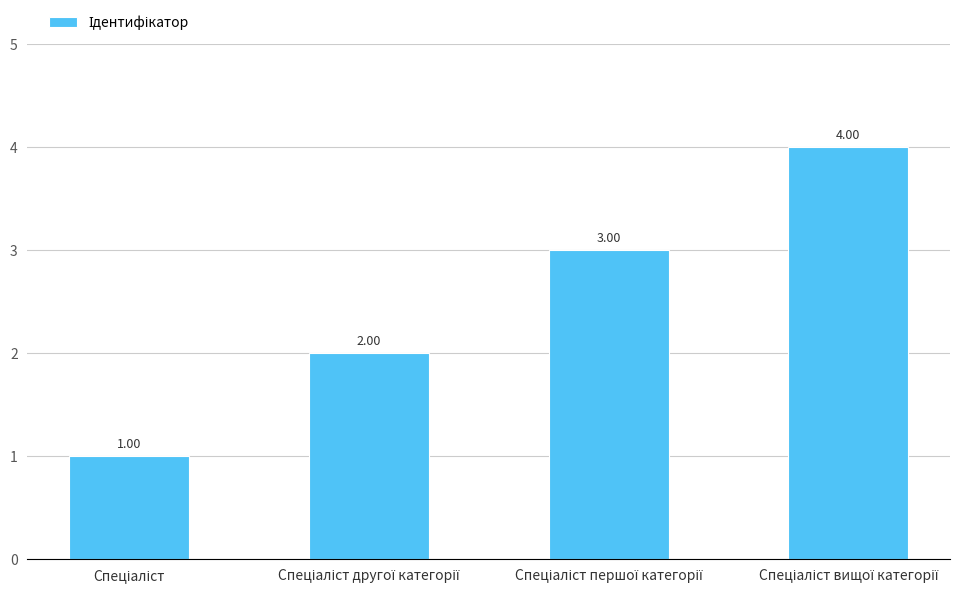

Reading left to right, what are all the values shown in this chart?

Спеціаліст=1	Спеціаліст другої категорії=2	Спеціаліст першої категорії=3	Спеціаліст вищої категорії=4